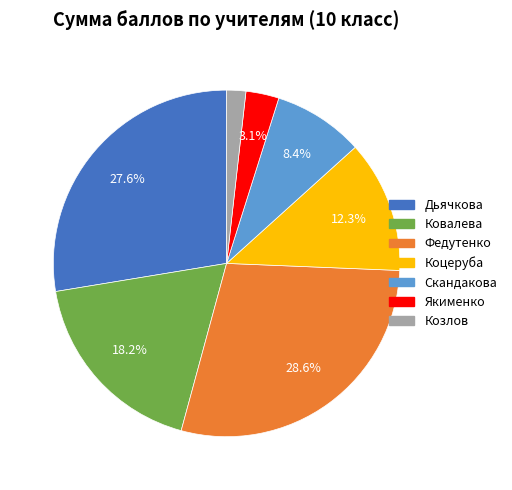

Is there a majority slice in this chart?

No